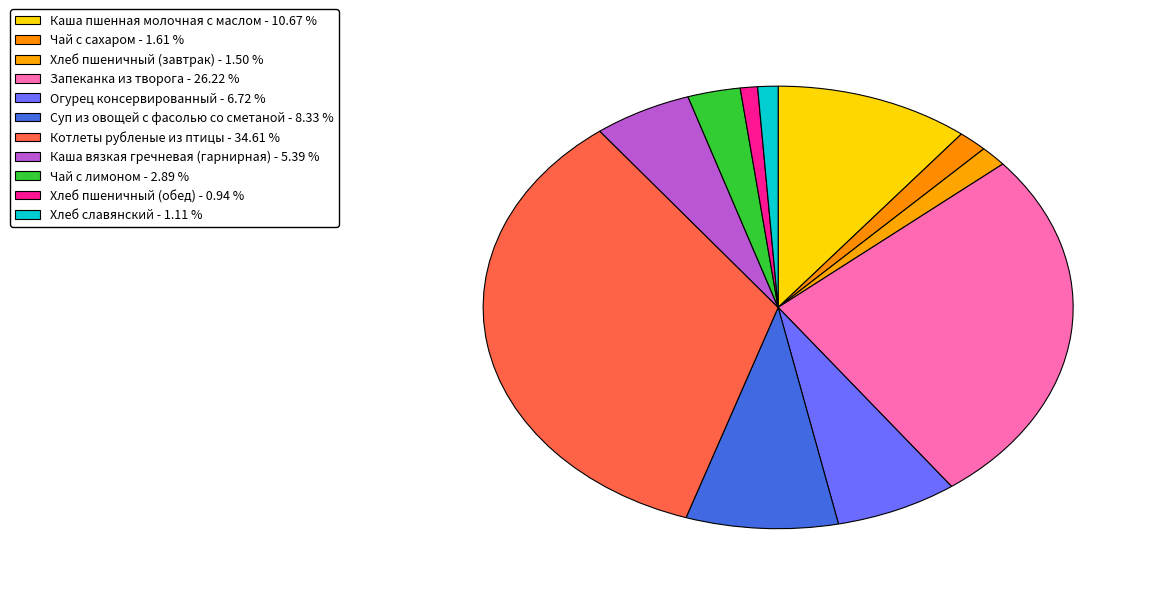

How many slices are in this pie chart?

11